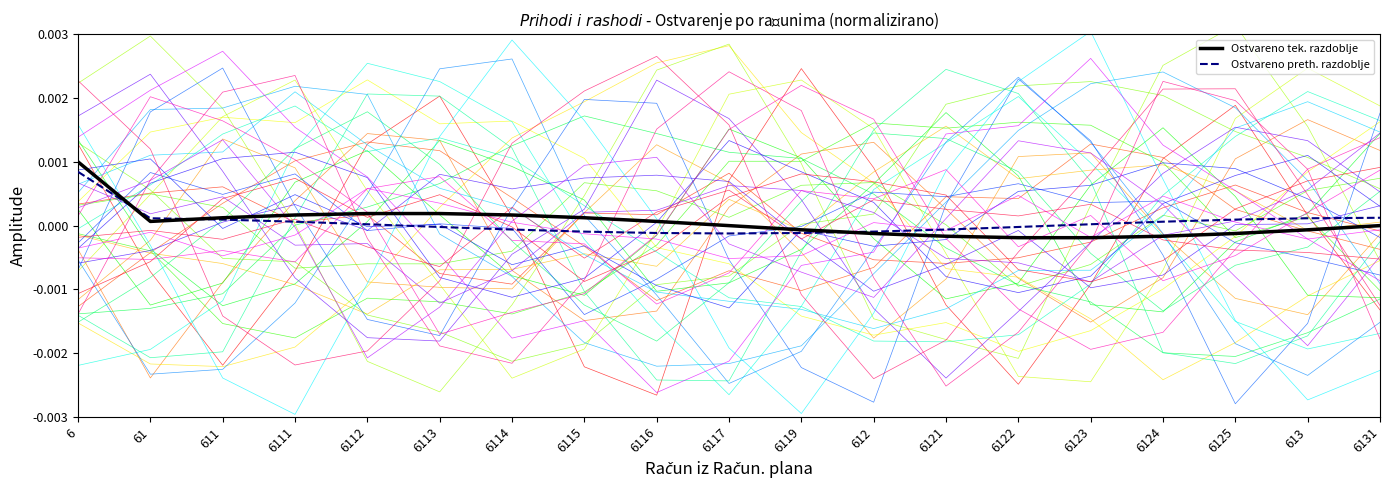

The Ostvareno preth. razdoblje series shows 0.0 at 6111. True or false?

False